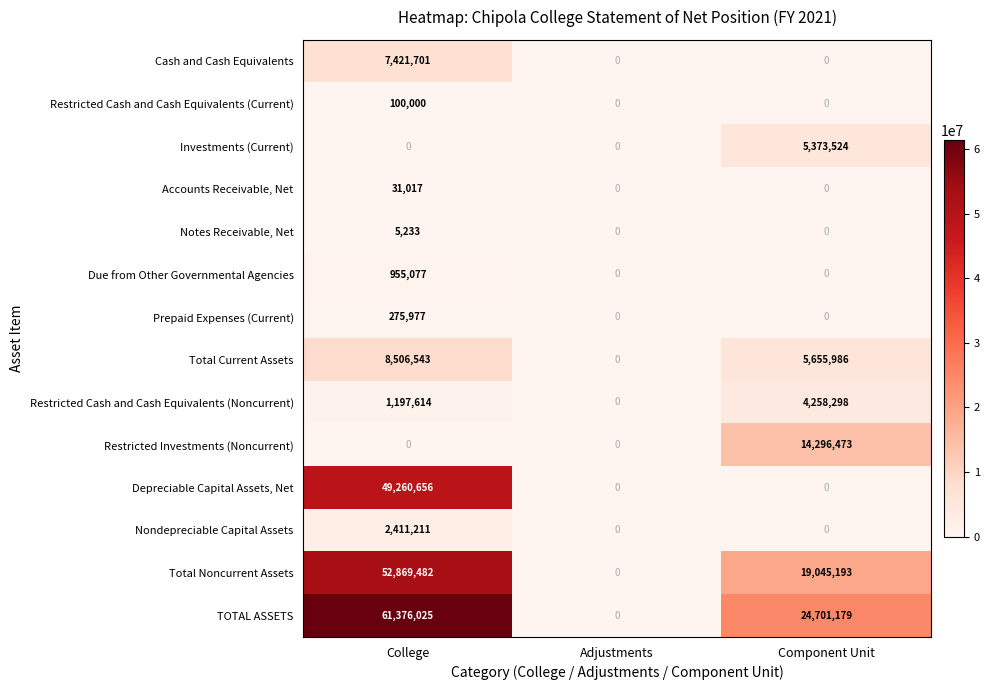

Which category has the highest value in the Total Noncurrent Assets series?

College